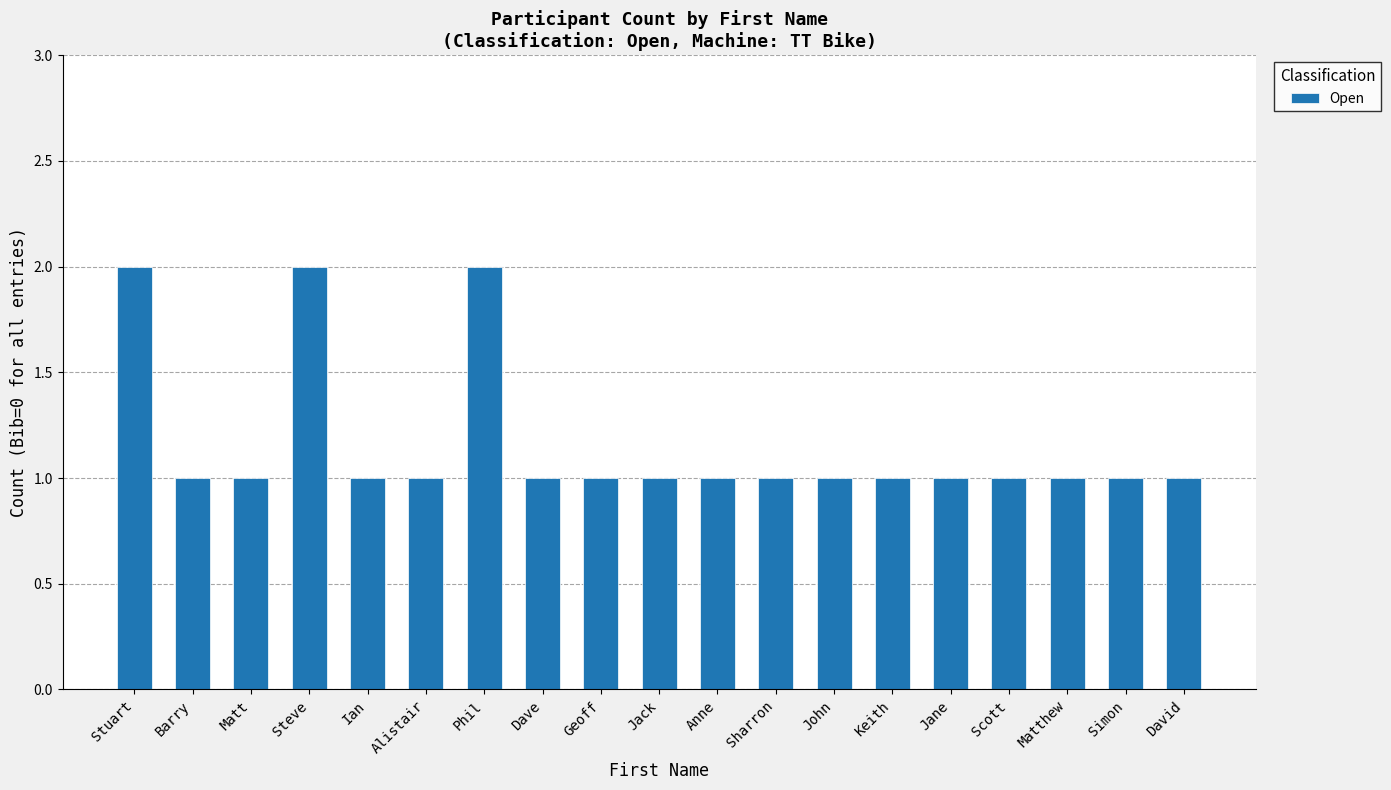

The chart shows a value of 1 at Anne. True or false?

True